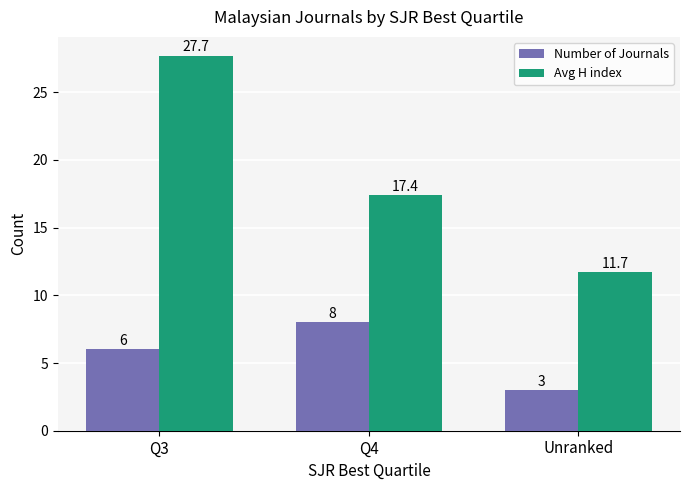

What is the label of the 1st bar from the right?

Unranked